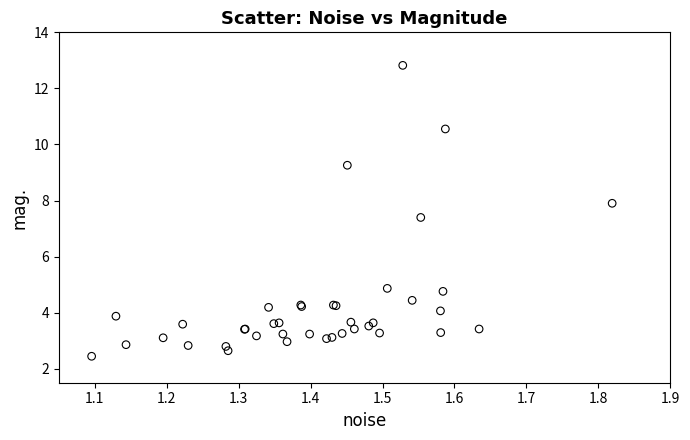

What Y value in the scatter plot is closest to 7?

7.4